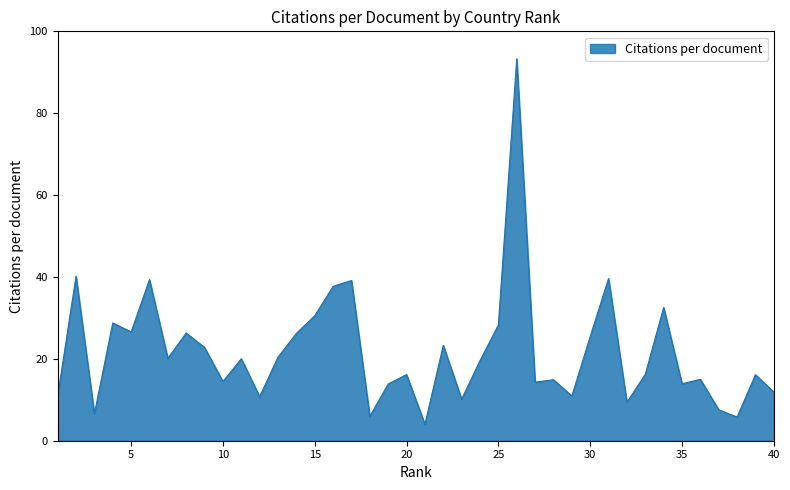

What is the greatest value displayed?

93.3